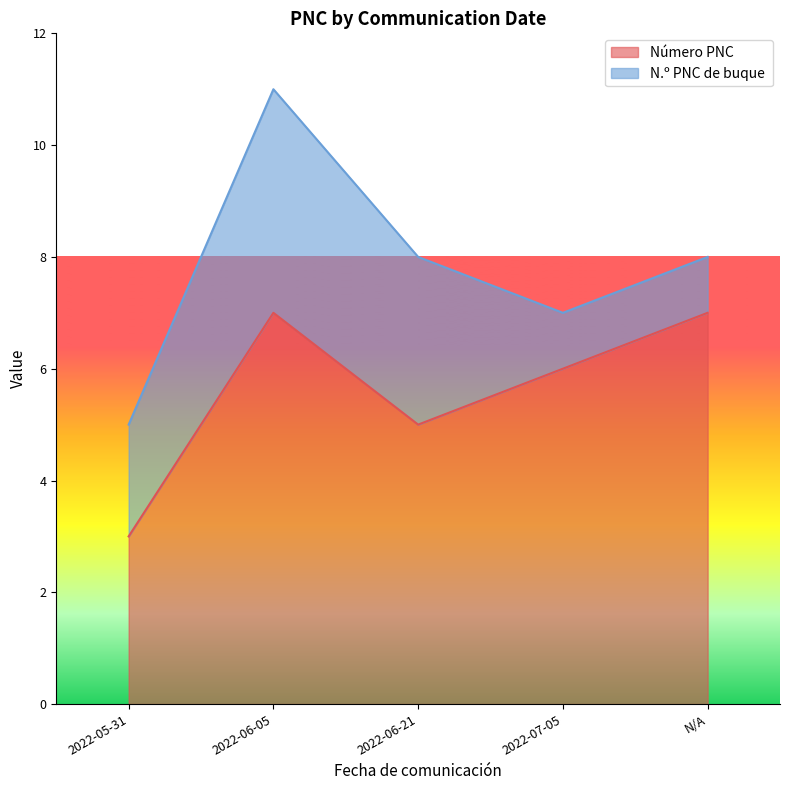

How many categories are shown in the chart?

7